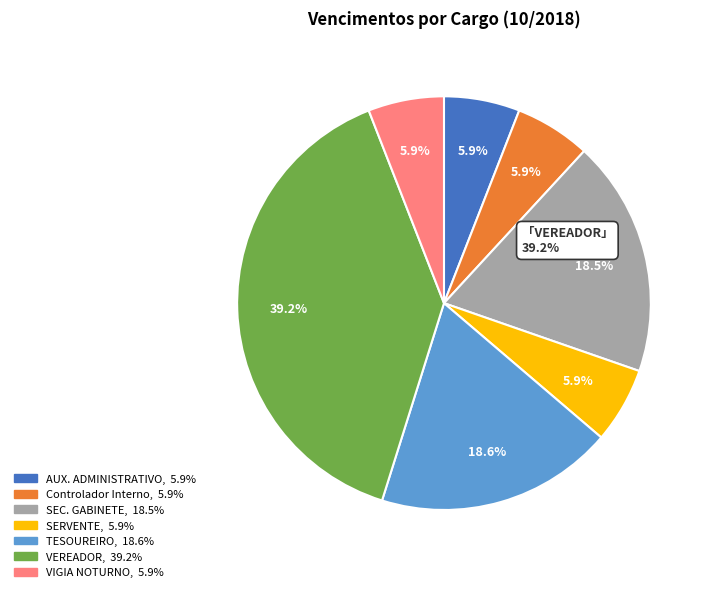

To the nearest percent, what is the difference between the AUX. ADMINISTRATIVO and TESOUREIRO slice percentages?

13%